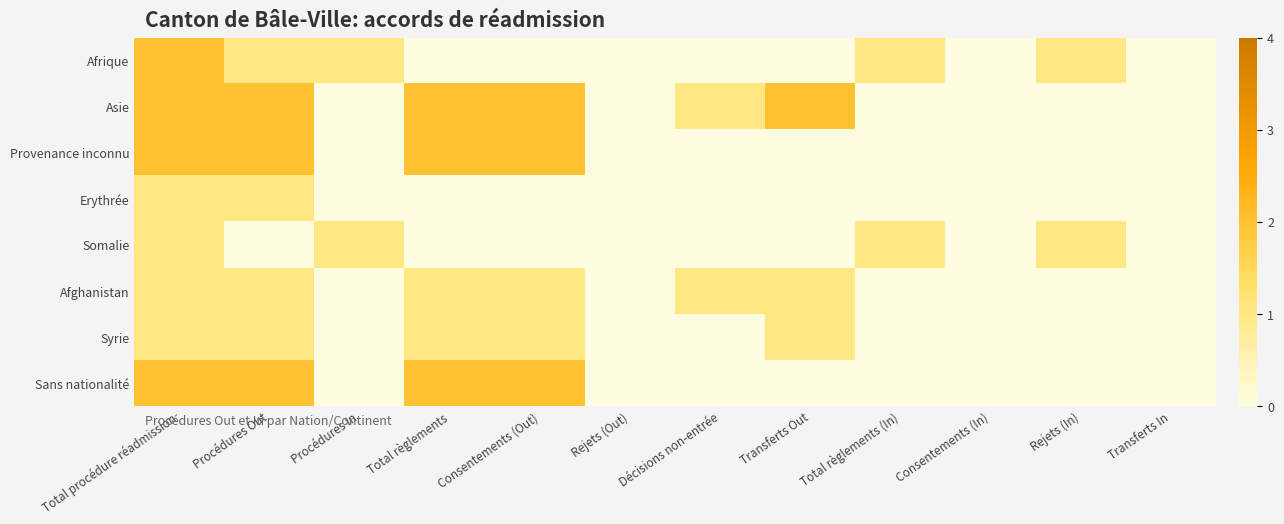

Reading left to right, extract all data points from this chart.

Afrique: Total procédure réadmission=2	Procédures Out=1	Procédures In=1	Total règlements=0	Consentements (Out)=0	Rejets (Out)=0	Décisions non-entrée=0	Transferts Out=0	Total règlements (In)=1	Consentements (In)=0	Rejets (In)=1	Transferts In=0
Asie: Total procédure réadmission=2	Procédures Out=2	Procédures In=0	Total règlements=2	Consentements (Out)=2	Rejets (Out)=0	Décisions non-entrée=1	Transferts Out=2	Total règlements (In)=0	Consentements (In)=0	Rejets (In)=0	Transferts In=0
Provenance inconnu: Total procédure réadmission=2	Procédures Out=2	Procédures In=0	Total règlements=2	Consentements (Out)=2	Rejets (Out)=0	Décisions non-entrée=0	Transferts Out=0	Total règlements (In)=0	Consentements (In)=0	Rejets (In)=0	Transferts In=0
Erythrée: Total procédure réadmission=1	Procédures Out=1	Procédures In=0	Total règlements=0	Consentements (Out)=0	Rejets (Out)=0	Décisions non-entrée=0	Transferts Out=0	Total règlements (In)=0	Consentements (In)=0	Rejets (In)=0	Transferts In=0
Somalie: Total procédure réadmission=1	Procédures Out=0	Procédures In=1	Total règlements=0	Consentements (Out)=0	Rejets (Out)=0	Décisions non-entrée=0	Transferts Out=0	Total règlements (In)=1	Consentements (In)=0	Rejets (In)=1	Transferts In=0
Afghanistan: Total procédure réadmission=1	Procédures Out=1	Procédures In=0	Total règlements=1	Consentements (Out)=1	Rejets (Out)=0	Décisions non-entrée=1	Transferts Out=1	Total règlements (In)=0	Consentements (In)=0	Rejets (In)=0	Transferts In=0
Syrie: Total procédure réadmission=1	Procédures Out=1	Procédures In=0	Total règlements=1	Consentements (Out)=1	Rejets (Out)=0	Décisions non-entrée=0	Transferts Out=1	Total règlements (In)=0	Consentements (In)=0	Rejets (In)=0	Transferts In=0
Sans nationalité: Total procédure réadmission=2	Procédures Out=2	Procédures In=0	Total règlements=2	Consentements (Out)=2	Rejets (Out)=0	Décisions non-entrée=0	Transferts Out=0	Total règlements (In)=0	Consentements (In)=0	Rejets (In)=0	Transferts In=0